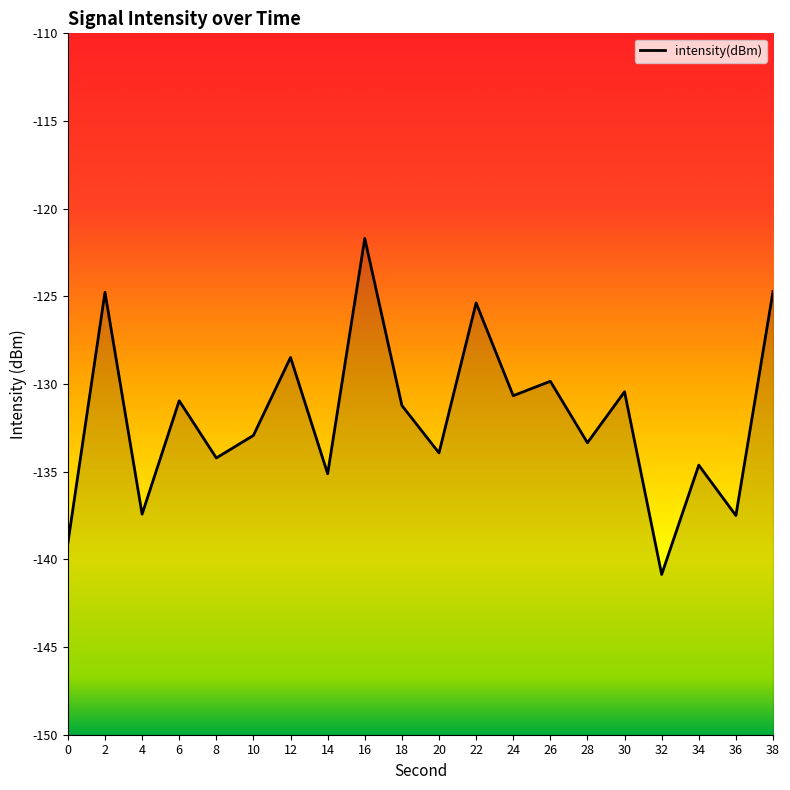

How many interior local valleys (lower than both neighbors) does the data have?

8